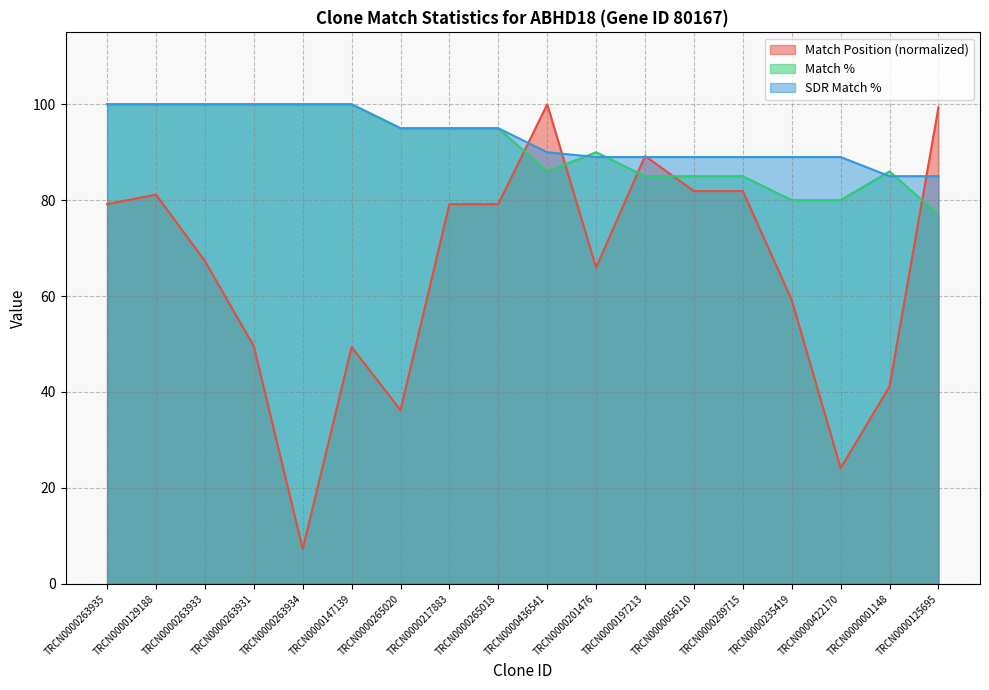

Reading right to left, extract all data points from this chart.

Match Position: TRCN0000125695=99.3	TRCN0000001148=41.2	TRCN0000422170=24.1	TRCN0000235419=59.2	TRCN0000289715=81.9	TRCN0000056110=81.9	TRCN0000197213=89.2	TRCN0000201476=65.9	TRCN0000436541=100.0	TRCN0000265018=79.2	TRCN0000217883=79.2	TRCN0000265020=36.2	TRCN0000147139=49.4	TRCN0000263934=7.2	TRCN0000263931=49.5	TRCN0000263933=67.3	TRCN0000129188=81.2	TRCN0000263935=79.2
Match %: TRCN0000125695=77.0	TRCN0000001148=86.0	TRCN0000422170=80.0	TRCN0000235419=80.0	TRCN0000289715=85.0	TRCN0000056110=85.0	TRCN0000197213=85.0	TRCN0000201476=90.0	TRCN0000436541=86.0	TRCN0000265018=95.0	TRCN0000217883=95.0	TRCN0000265020=95.0	TRCN0000147139=100.0	TRCN0000263934=100.0	TRCN0000263931=100.0	TRCN0000263933=100.0	TRCN0000129188=100.0	TRCN0000263935=100.0
SDR Match %: TRCN0000125695=85.0	TRCN0000001148=85.0	TRCN0000422170=89.0	TRCN0000235419=89.0	TRCN0000289715=89.0	TRCN0000056110=89.0	TRCN0000197213=89.0	TRCN0000201476=89.0	TRCN0000436541=90.0	TRCN0000265018=95.0	TRCN0000217883=95.0	TRCN0000265020=95.0	TRCN0000147139=100.0	TRCN0000263934=100.0	TRCN0000263931=100.0	TRCN0000263933=100.0	TRCN0000129188=100.0	TRCN0000263935=100.0